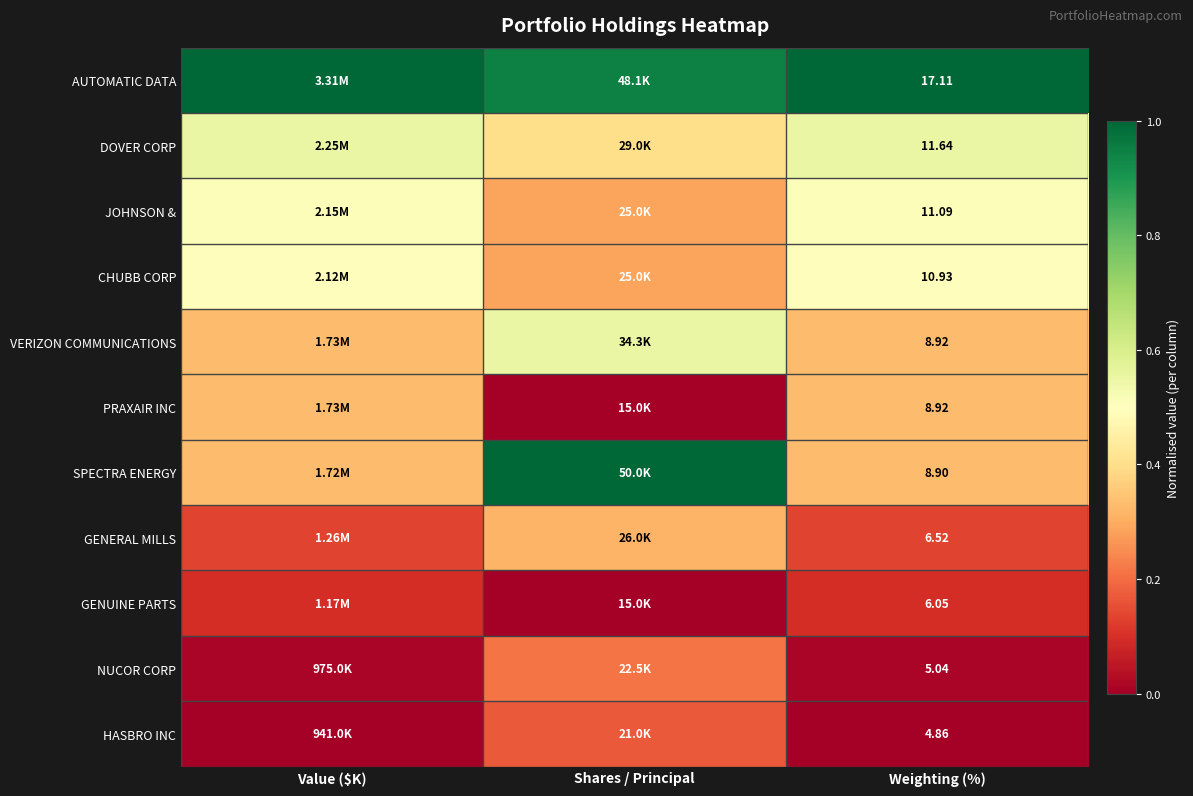

The value of NUCOR CORP at Weighting (%) is 0.0. True or false?

False